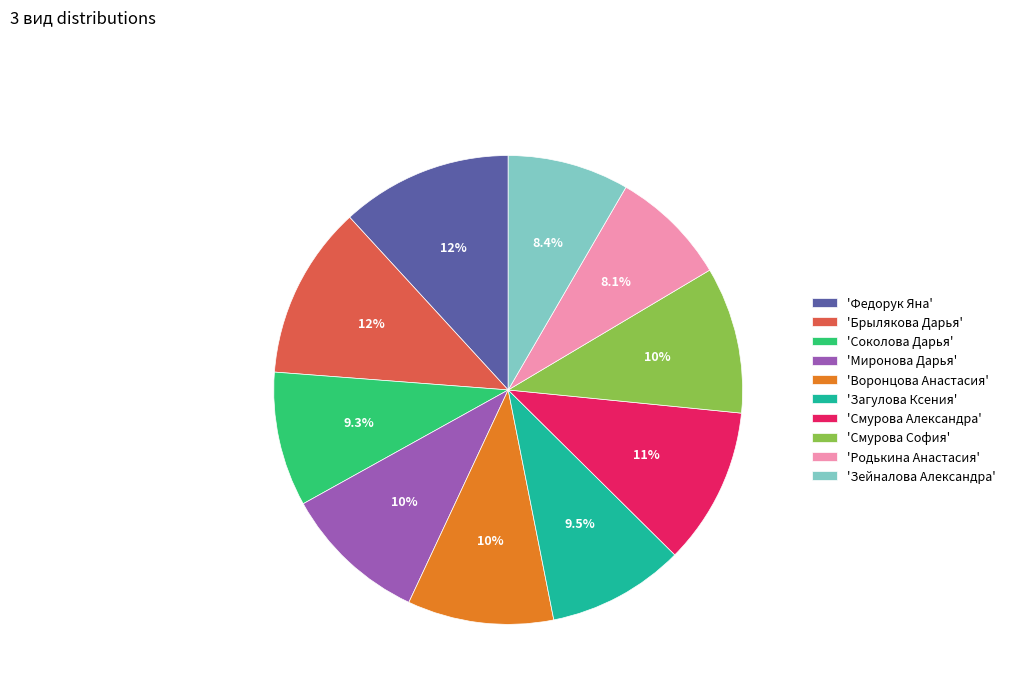

What is the ratio of the value at 'Родькина Анастасия' to the value at 'Брылякова Дарья'?

0.7